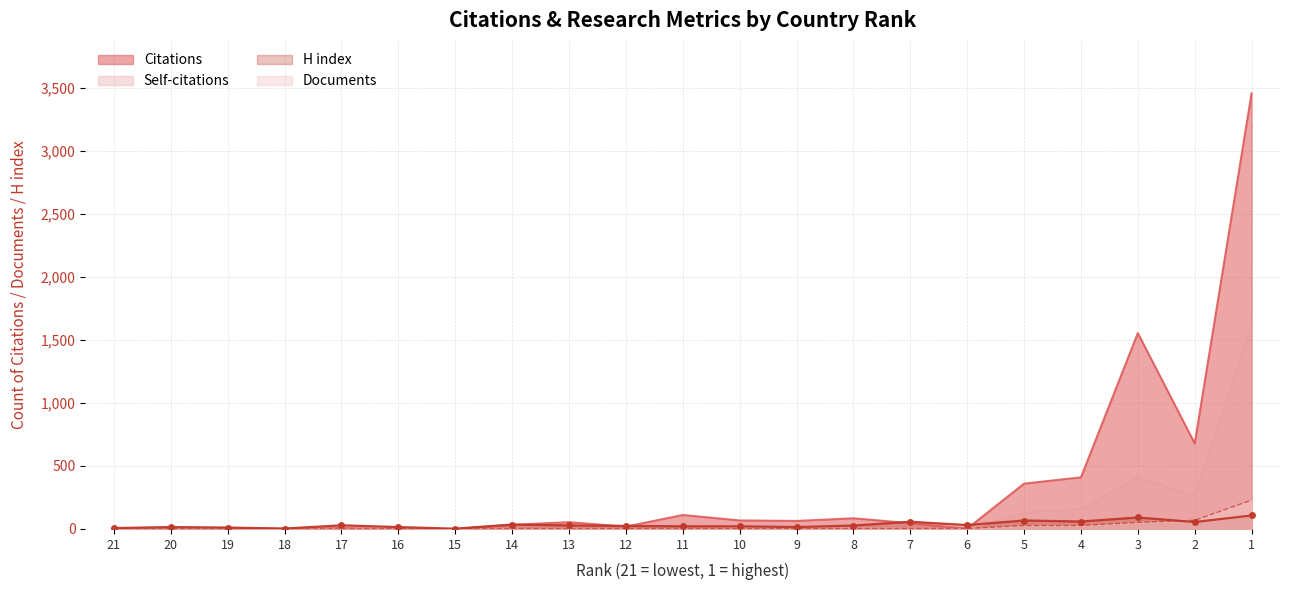

What is the maximum value shown in the chart?

3459